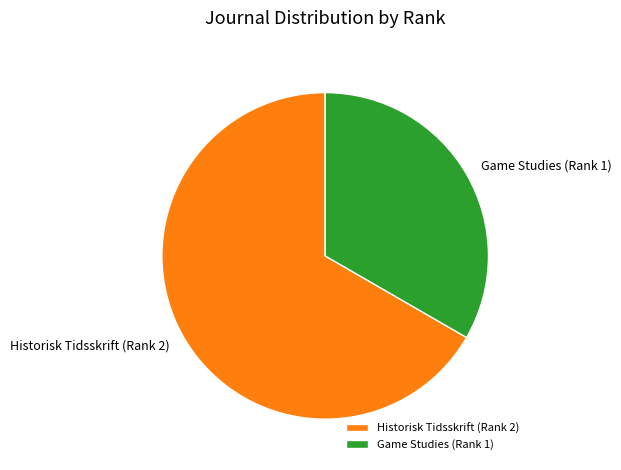

Which slice is the smallest?

Game Studies (Rank 1)